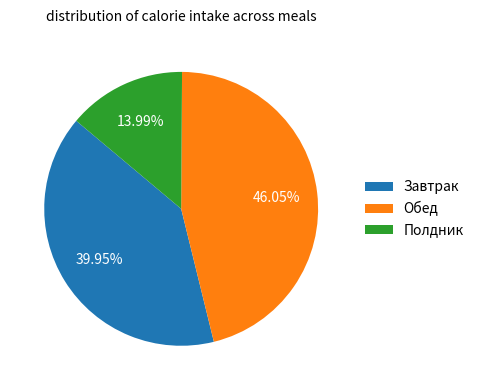

Rank the categories by value from lowest to highest.

Полдник, Завтрак, Обед